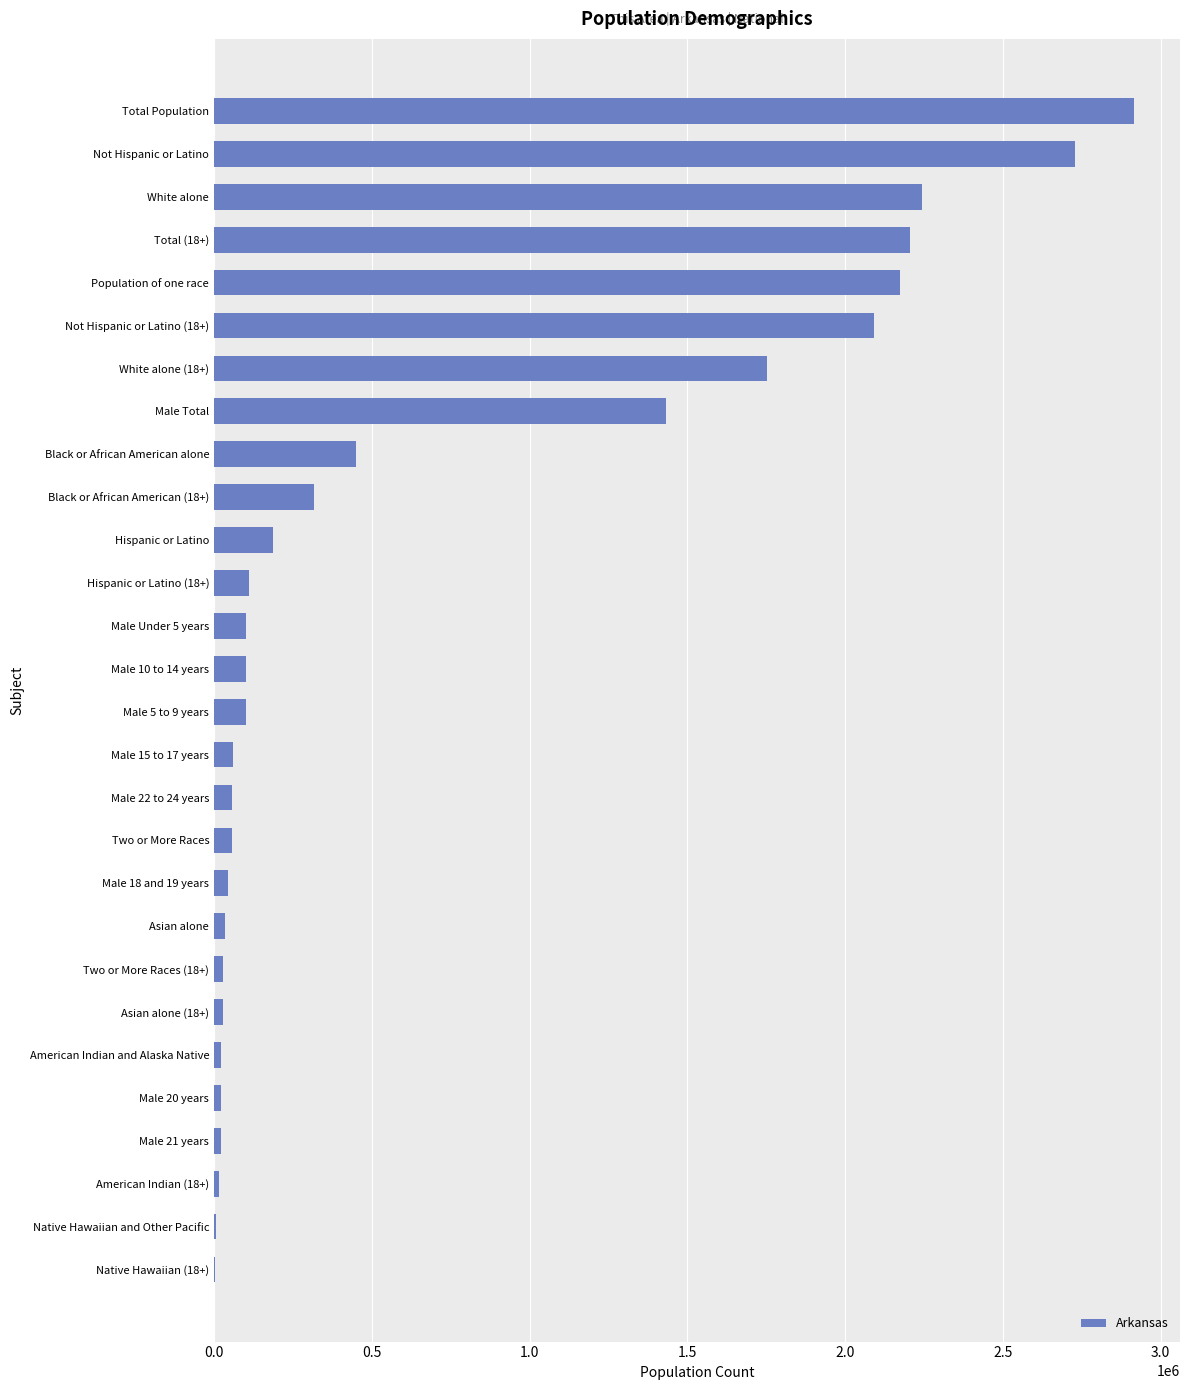

What is the ratio of the value at Black or African American (18+) to the value at Male 10 to 14 years?

3.1